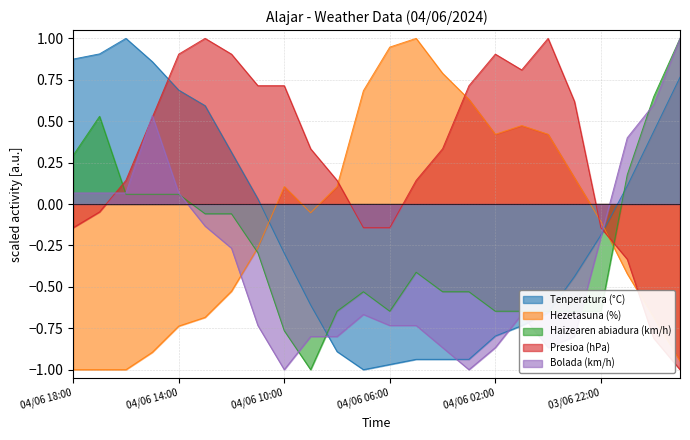

Which series ends up on top after the final intersection of Hezetasuna (%) and Tenperatura (°C)?

Tenperatura (°C)